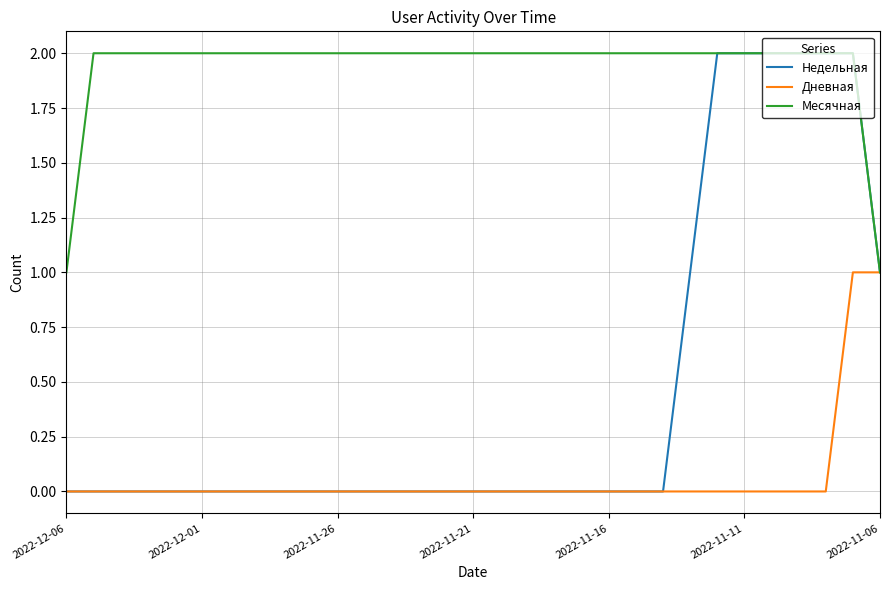

How many lines are shown in the chart?

3